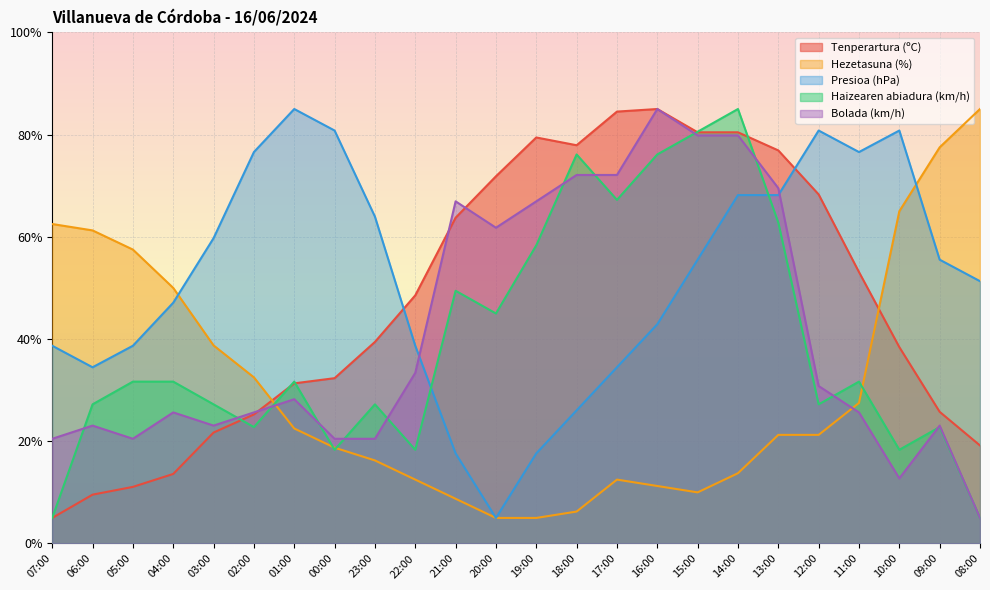

Read the Bolada (km/h) value at 14:00.

79.8